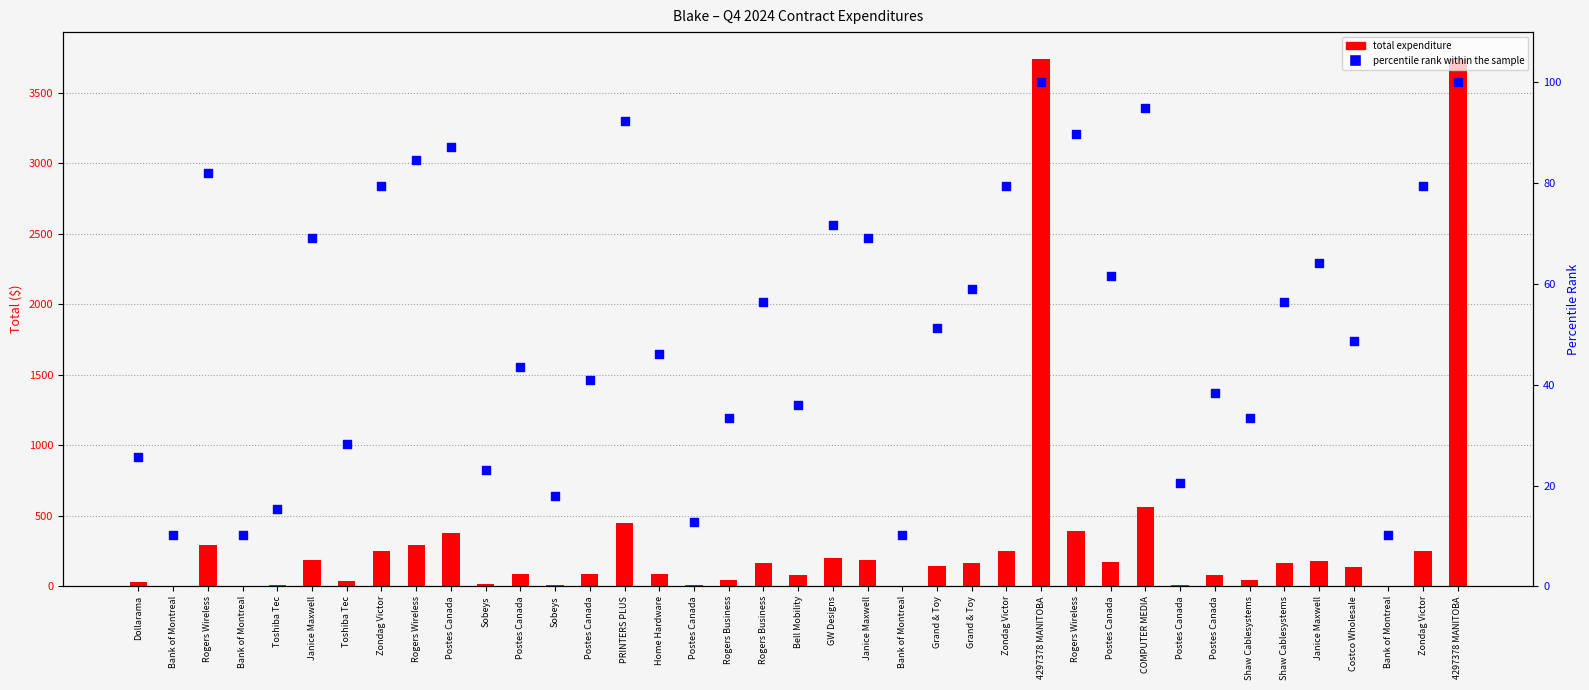

At how many categories does at least one series exceed 3353?

2